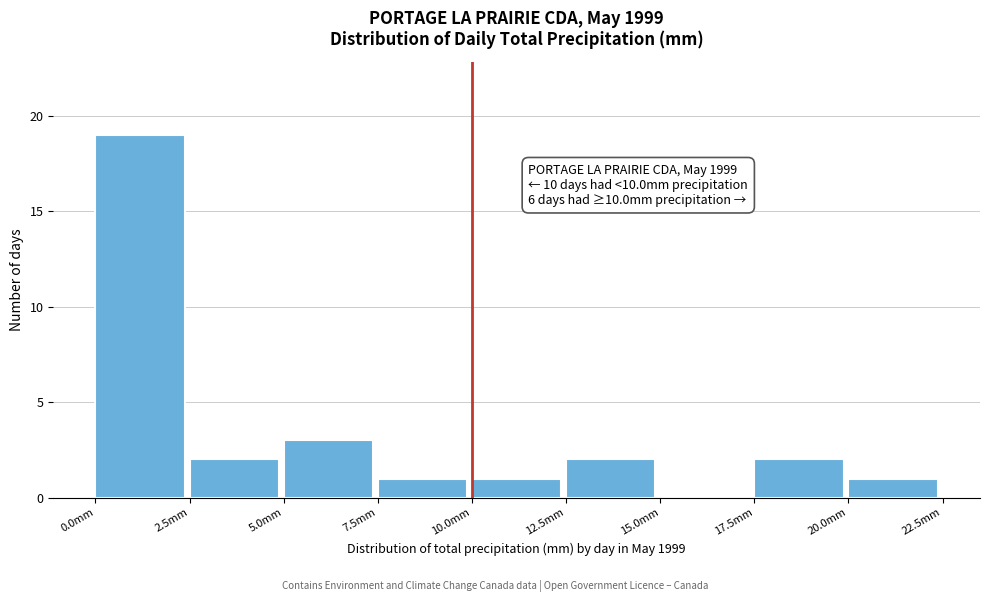

Which range on the x-axis has the tallest bar?

0.0 to 2.5